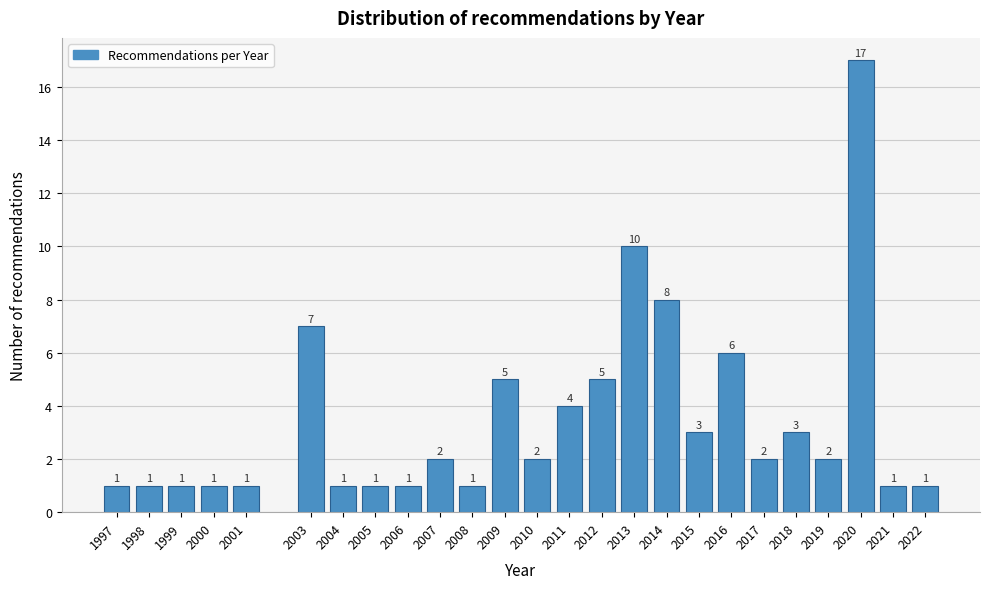

Reading left to right, transcribe all the data shown in this chart.

1	1	1	1	1	7	1	1	1	2	1	5	2	4	5	10	8	3	6	2	3	2	17	1	1